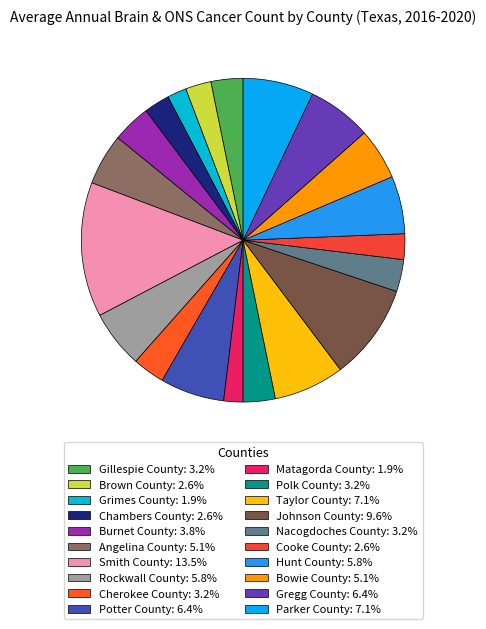

Is it true that Hunt County is 1% of the pie?

False